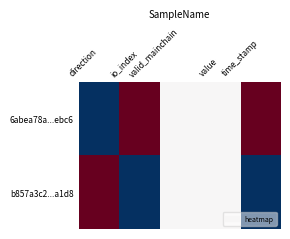

Reading left to right, list all the values displayed in this chart.

6abea78a...ebc6: direction=0.0	io_index=1.0	valid_mainchain=0.5	value=0.5	time_stamp=1.0
b857a3c2...a1d8: direction=1.0	io_index=0.0	valid_mainchain=0.5	value=0.5	time_stamp=0.0